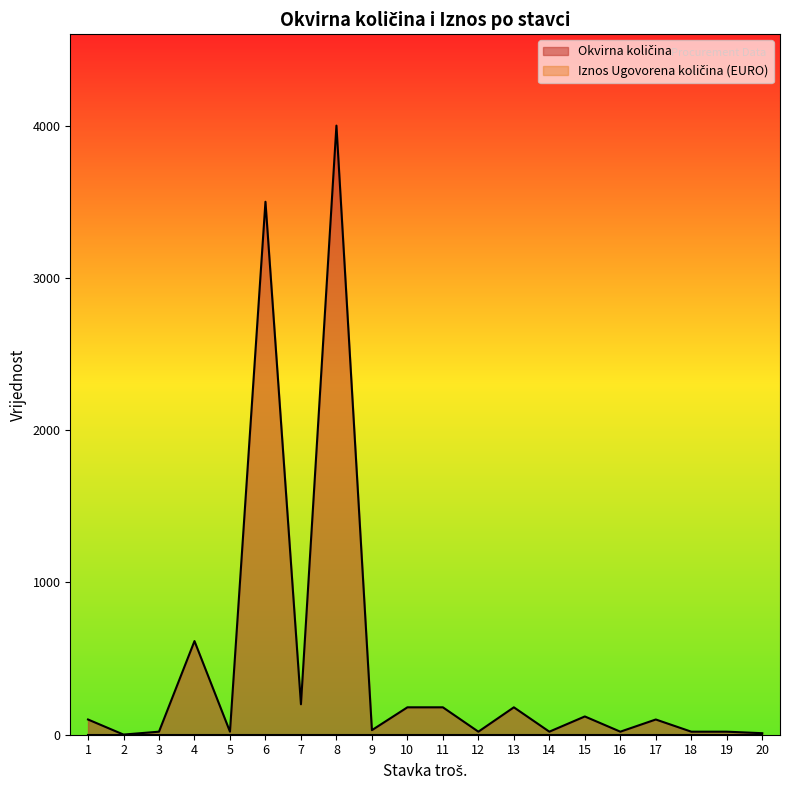

Rank the categories by value from highest to lowest.

8, 6, 4, 7, 10, 11, 13, 15, 1, 17, 9, 3, 5, 12, 14, 16, 18, 19, 20, 2